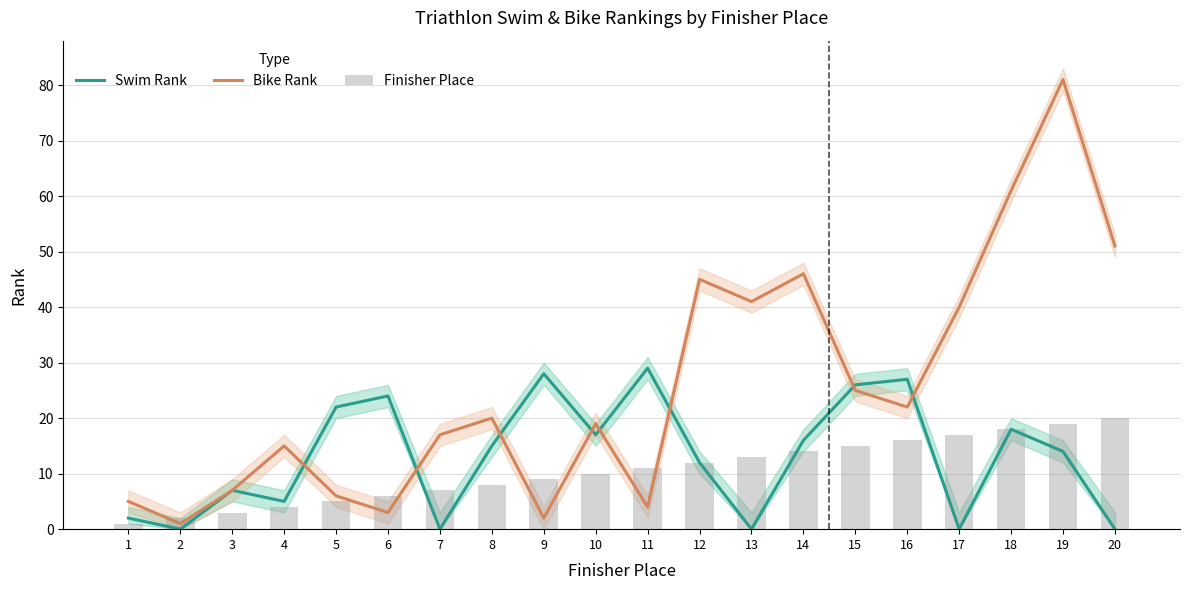

Does the chart contain stacked bars?

No